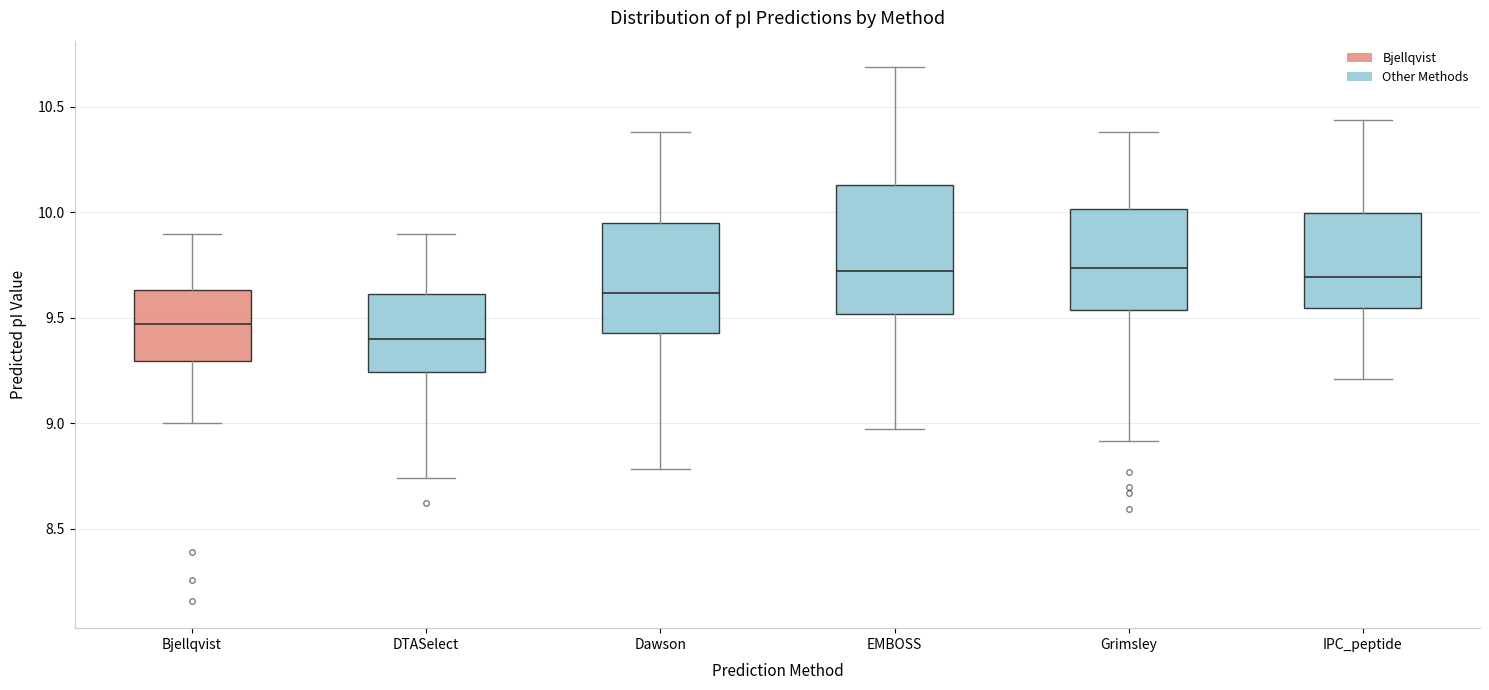

Reading left to right, transcribe this box plot: for each box, give where its median line is, the range the box spans, and where its two whiskers end, as read against the y-axis. The values are not printed on the chart, so give them approximately, as read against the axis.

Bjellqvist: median 9.45, box 9.30 to 9.65, whiskers 9.00 to 9.90
DTASelect: median 9.40, box 9.25 to 9.60, whiskers 8.75 to 9.90
Dawson: median 9.60, box 9.45 to 9.95, whiskers 8.80 to 10.40
EMBOSS: median 9.70, box 9.50 to 10.15, whiskers 9.00 to 10.70
Grimsley: median 9.75, box 9.55 to 10.00, whiskers 8.90 to 10.40
IPC_peptide: median 9.70, box 9.55 to 10.00, whiskers 9.20 to 10.45